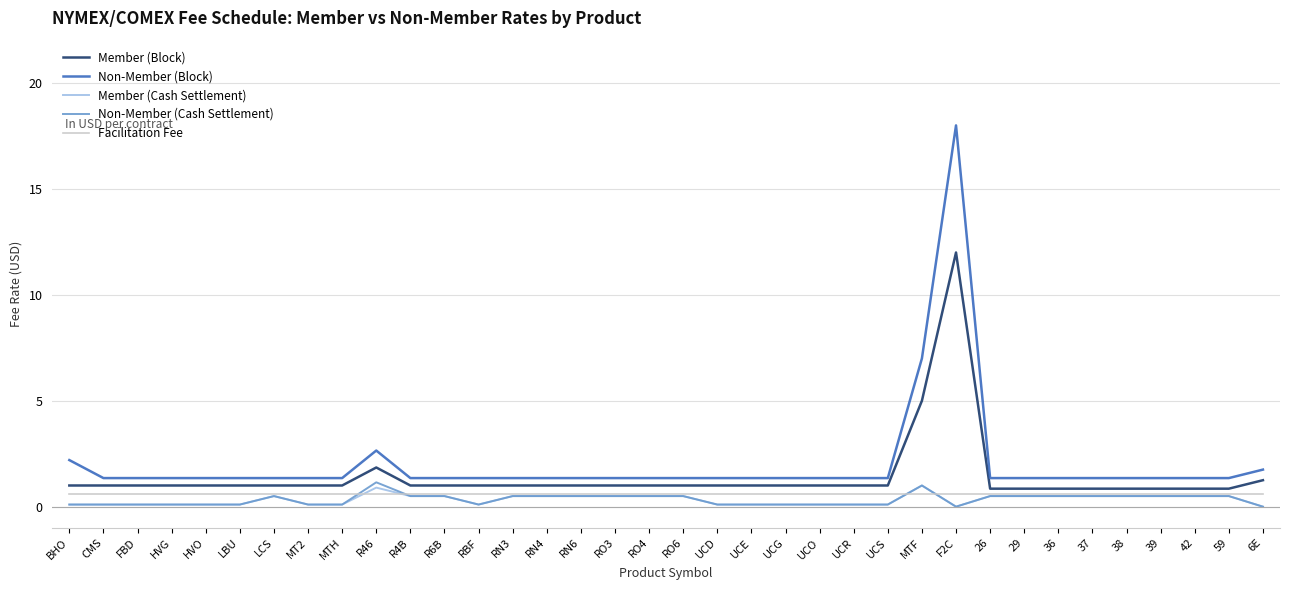

Which series has the largest range (max minus min)?

Non-Member (Block)